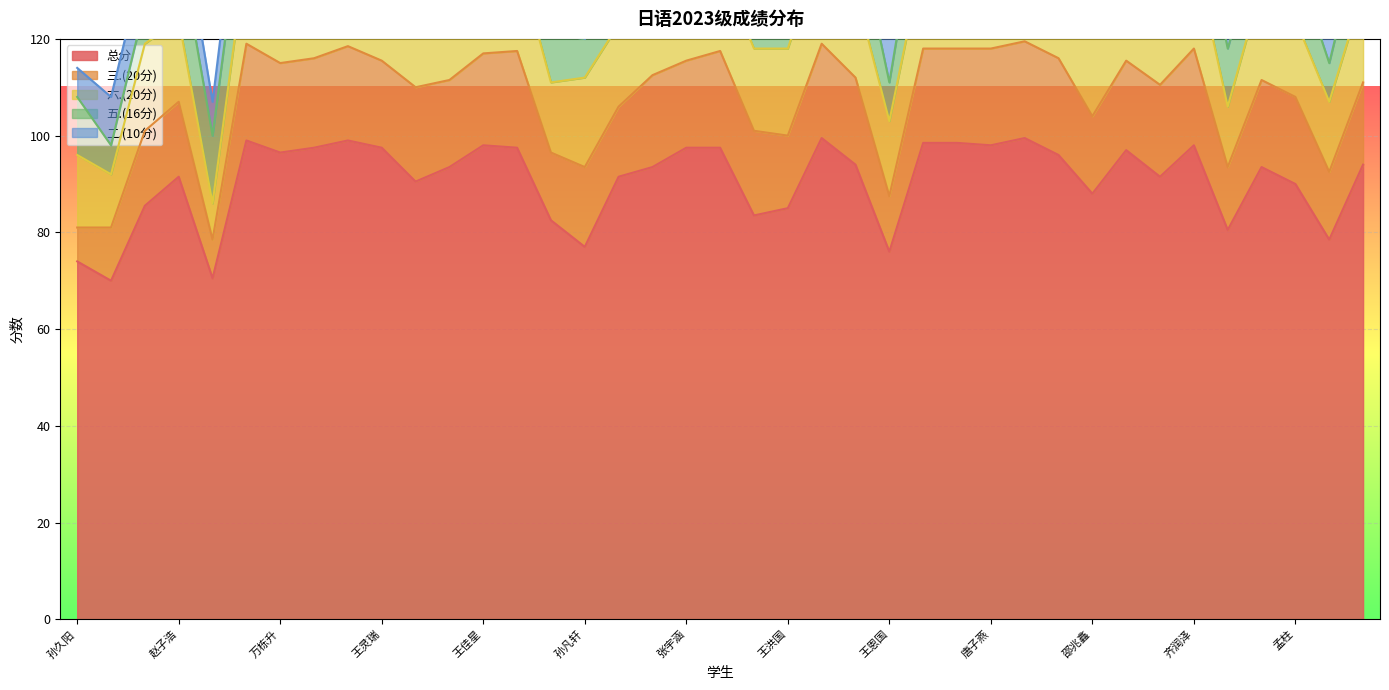

At which label does 六.(20分) first exceed 18?

刘鑫